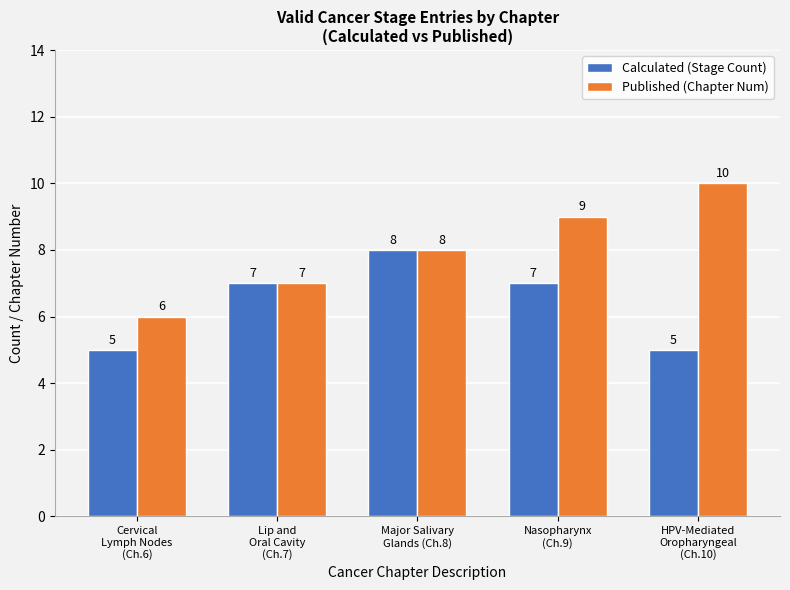

Count the number of categories in the chart.

5